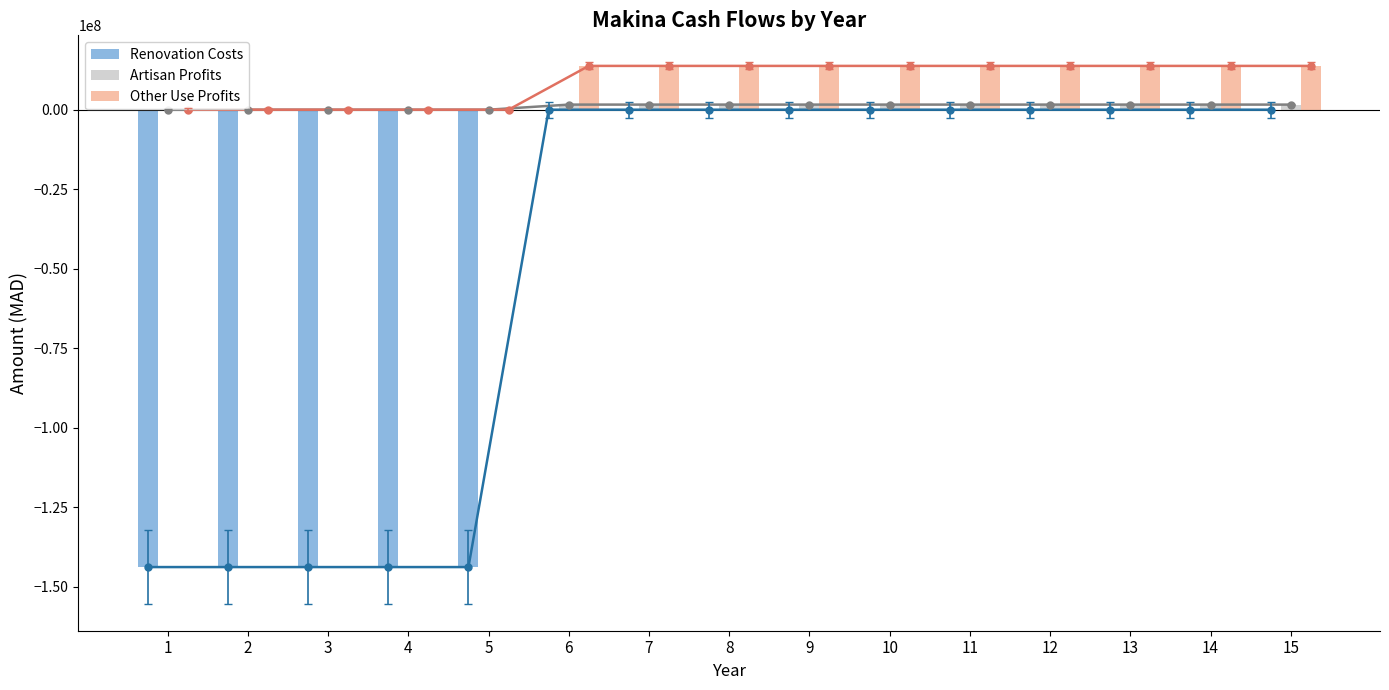

How many Artisan Profits values are between 0 and 1600000?

15